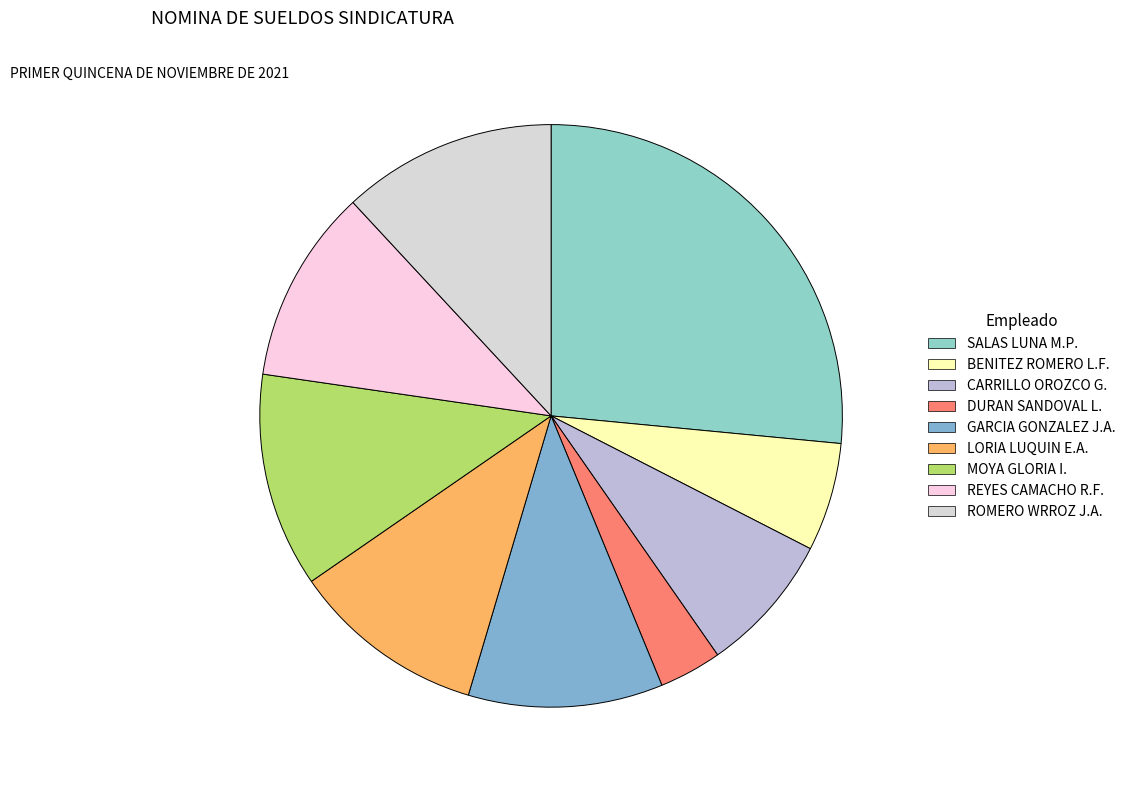

Rank the categories by value from highest to lowest.

SALAS LUNA MARTHA PATRICIA, MOYA GLORIA ISABEL, ROMERO WRROZ JOSE ANTONIO, GARCIA GONZALEZ JOSE ALONSO, LORIA LUQUIN EDGAR ALEJANDRO, REYES CAMACHO RAUL FERNANDO, CARRILLO OROZCO GERARDO, BENITEZ ROMERO LUIS FERNANDO, DURAN SANDOVAL LIZBETH